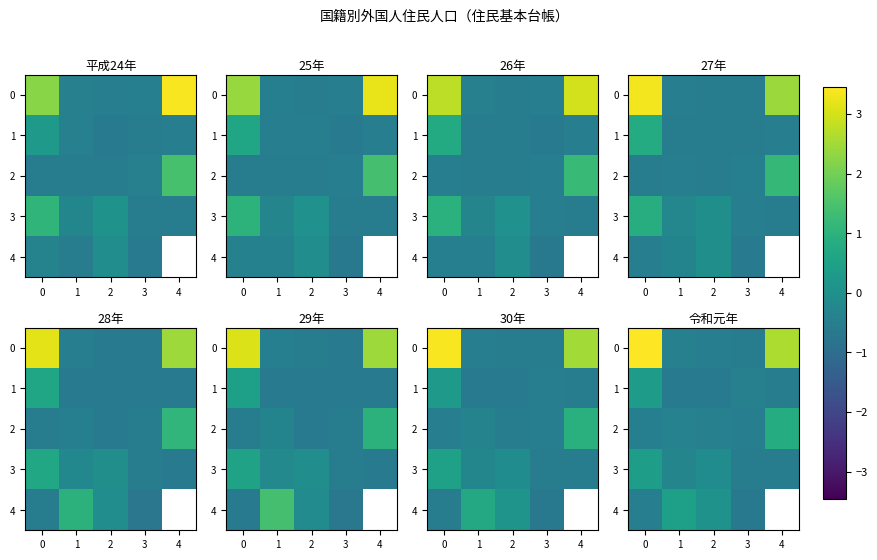

What is the spread (max minus min) of values at 2?

0.7